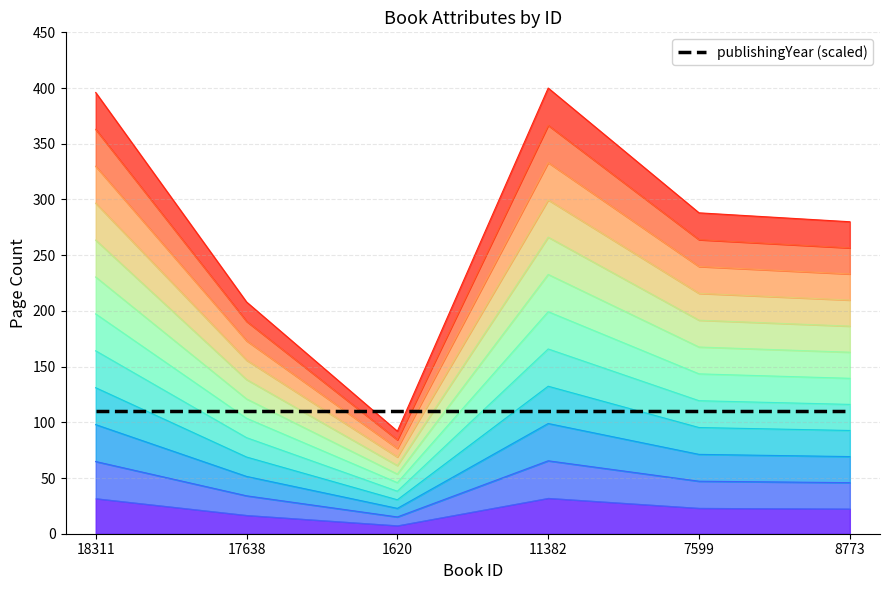

What is the approximate value at 11382?

132.4